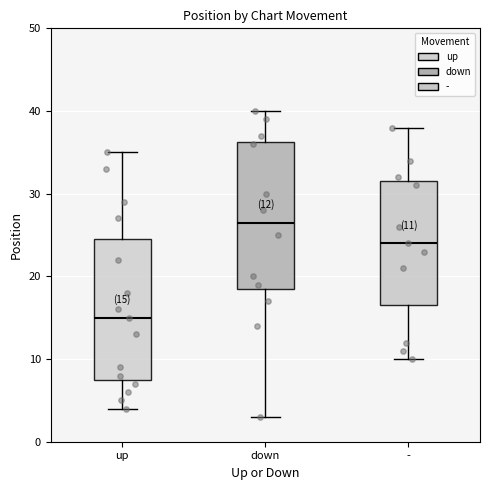

Which box's median line is the lowest?

up